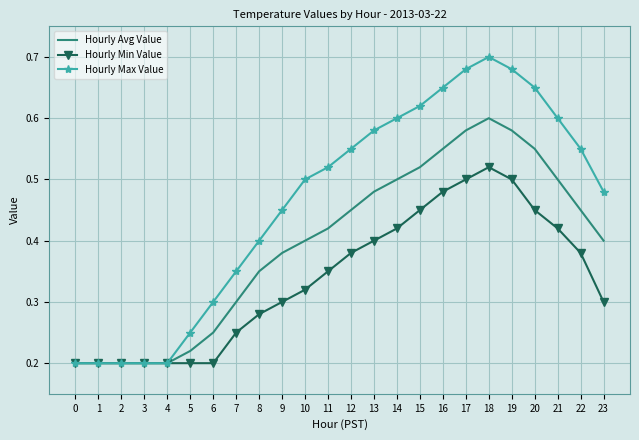

List the series in order of their overall mean, lowest first.

Hourly Min Value, Hourly Avg Value, Hourly Max Value